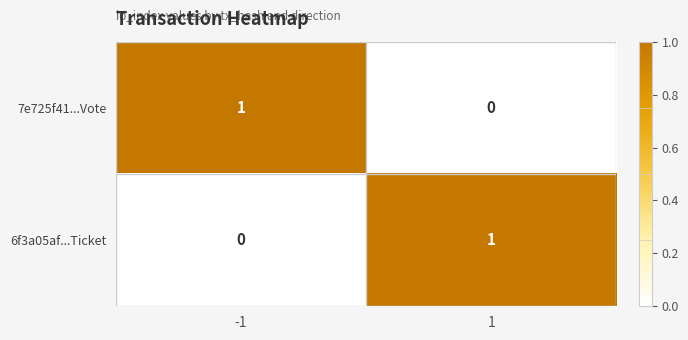

At how many categories does at least one series exceed 0?

2